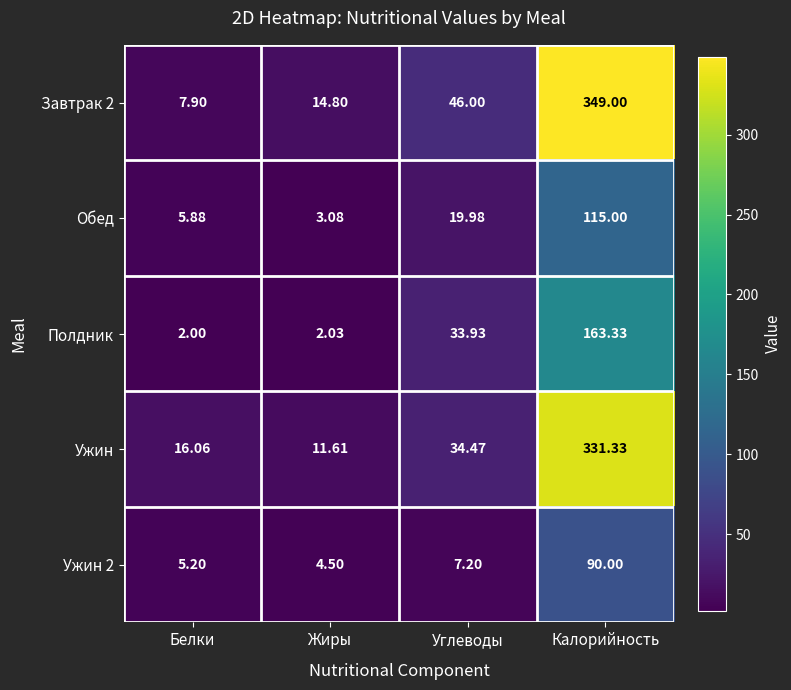

At which category is the sum across all series the highest?

Калорийность